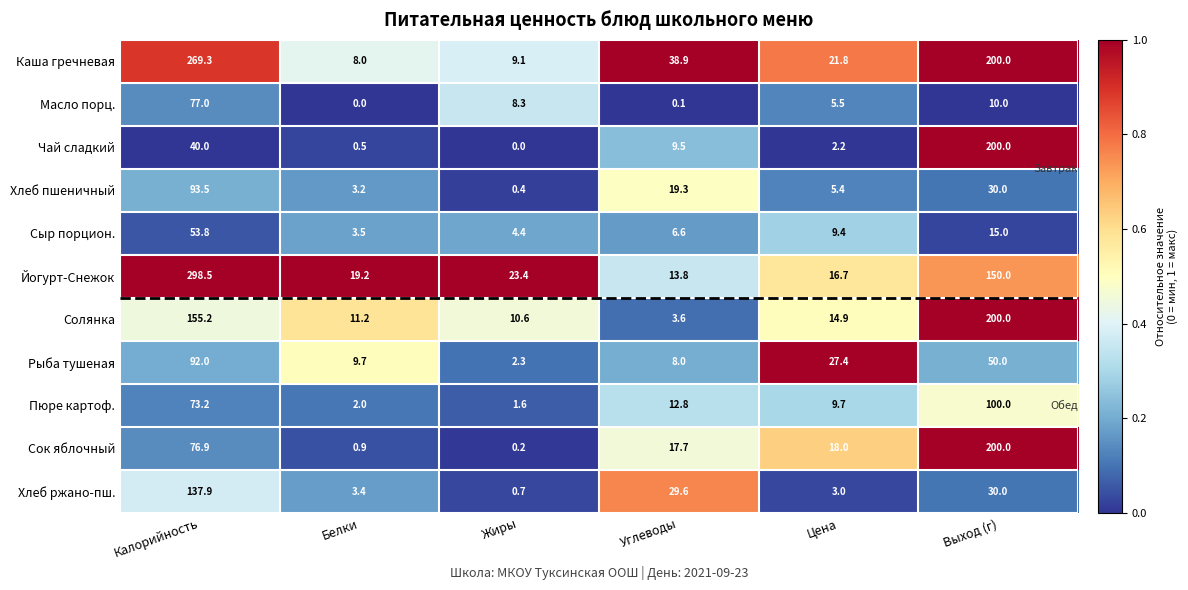

What is the sum of the Масло порц. values at Выход (г) and Жиры?

18.3